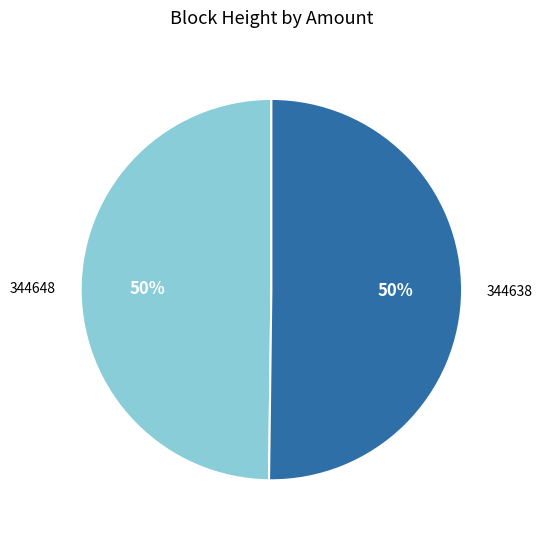

Is the sum of 344638 and 344648 greater than half?

Yes